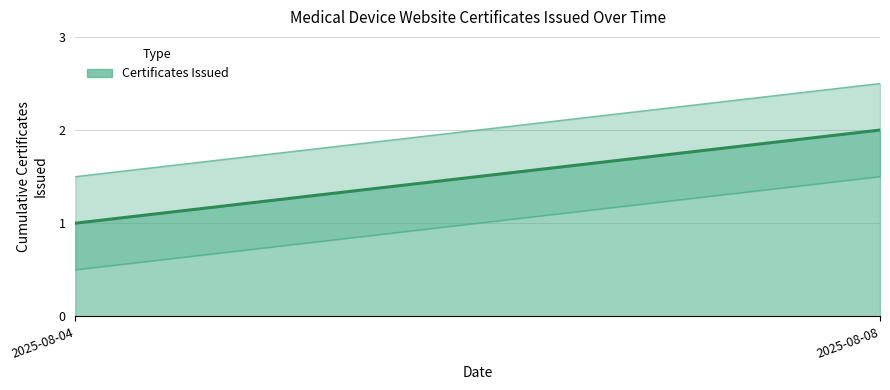

What value does the data have at 2025-08-08?

2